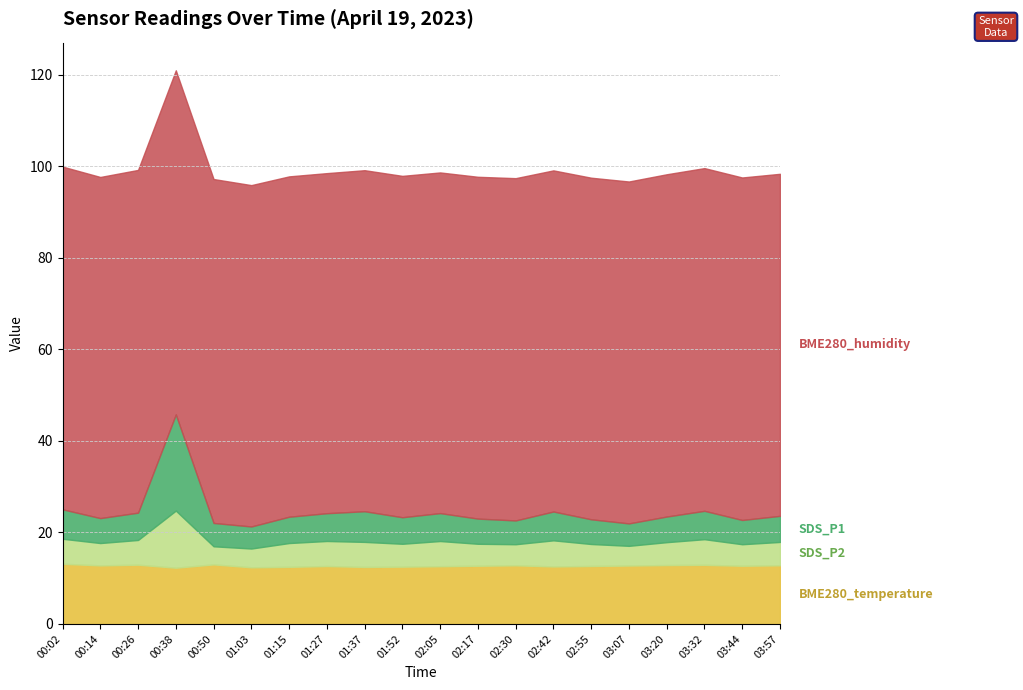

What is the label of the 19th point from the right?

00:14